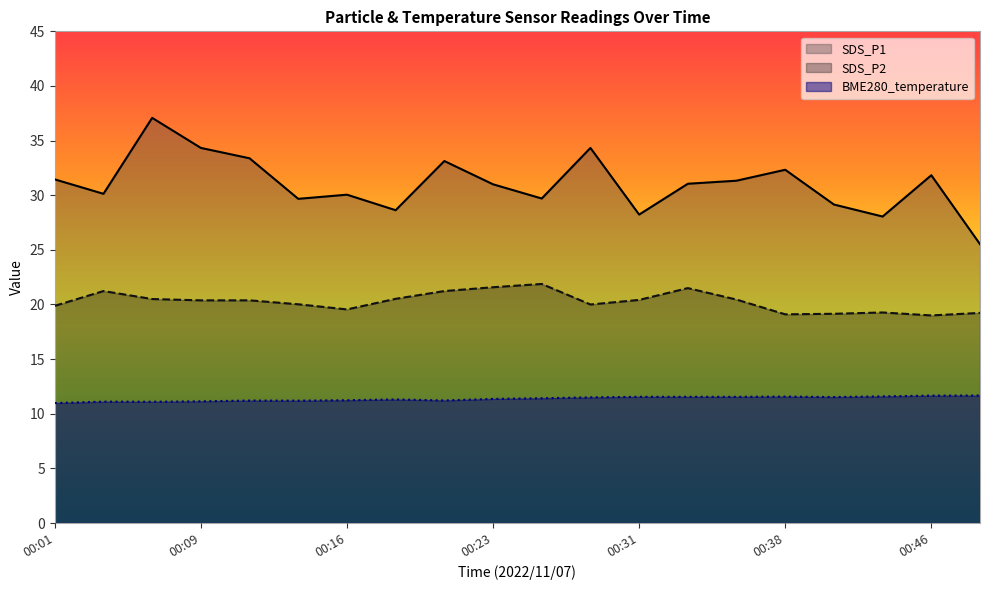

Rank the categories by SDS_P2 value from lowest to highest.

00:46, 00:38, 00:41, 00:48, 00:43, 00:16, 00:01, 00:28, 00:14, 00:09, 00:11, 00:31, 00:36, 00:06, 00:19, 00:04, 00:21, 00:33, 00:23, 00:26